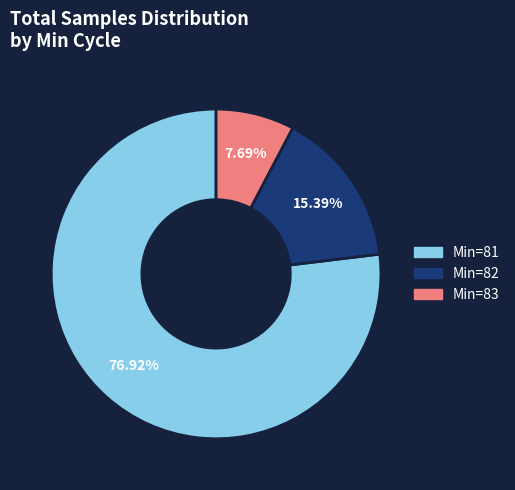

Is there any slice that represents more than half of the pie?

Yes